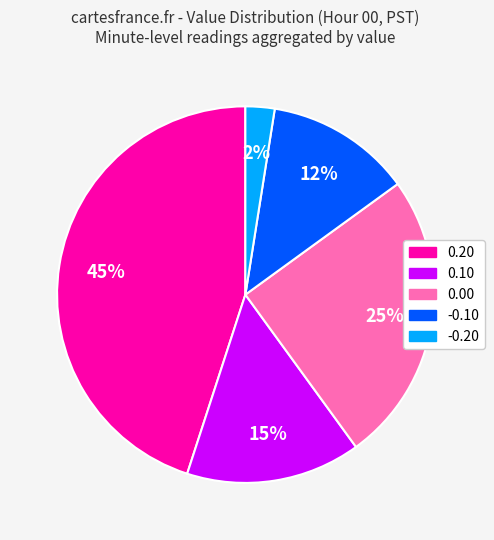

Count the number of slices in the pie.

5